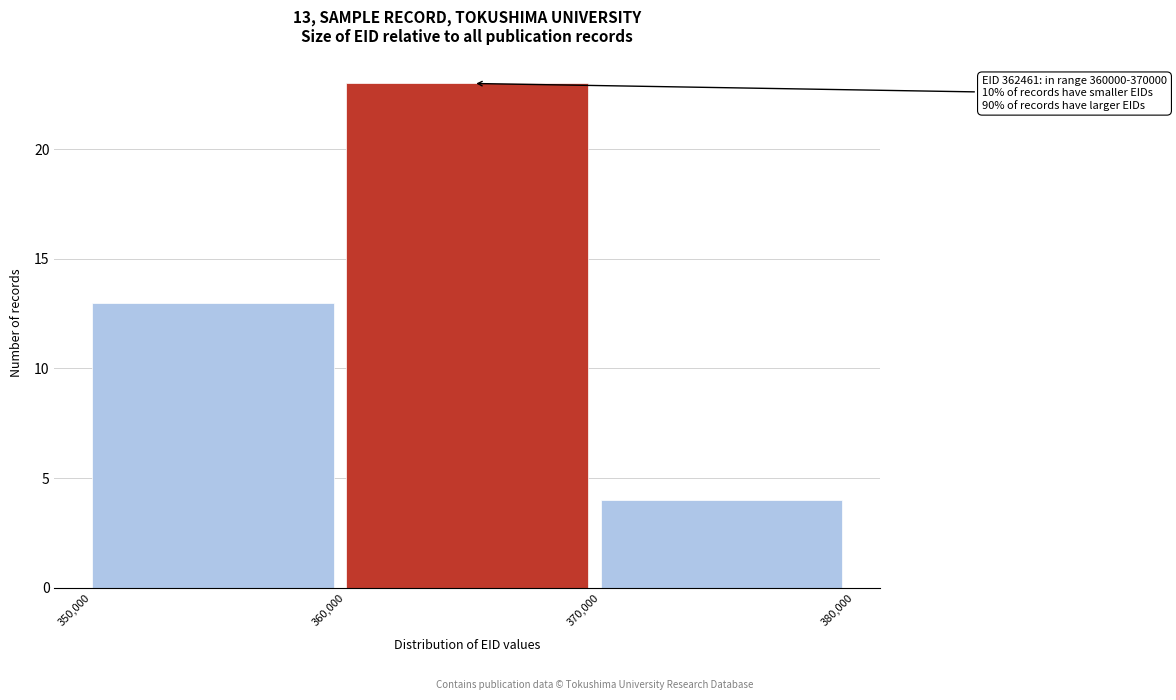

Over which range of the x-axis is the bar tallest?

360,000 to 370,000